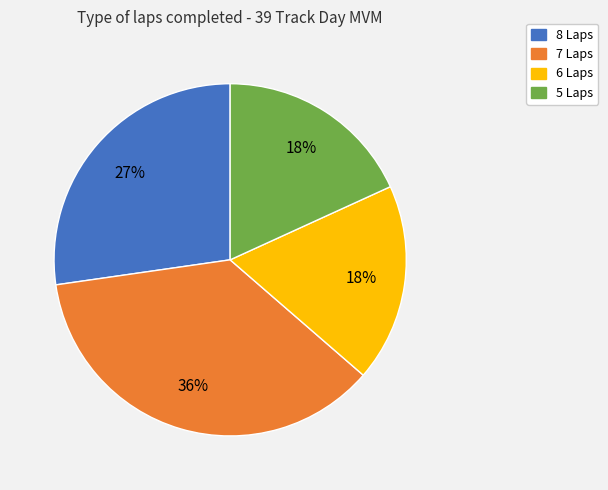

To the nearest percent, what is the difference between the largest and smallest slice percentages?

18%